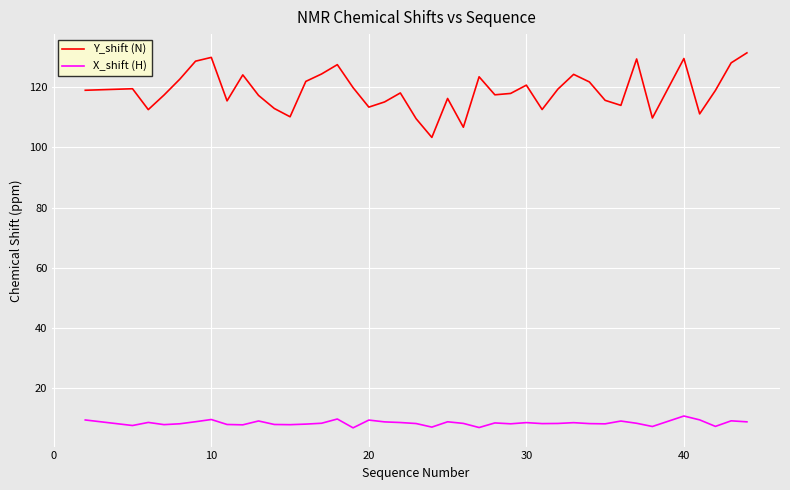

True or false: X_shift (H) and Y_shift (N) intersect in this chart.

False